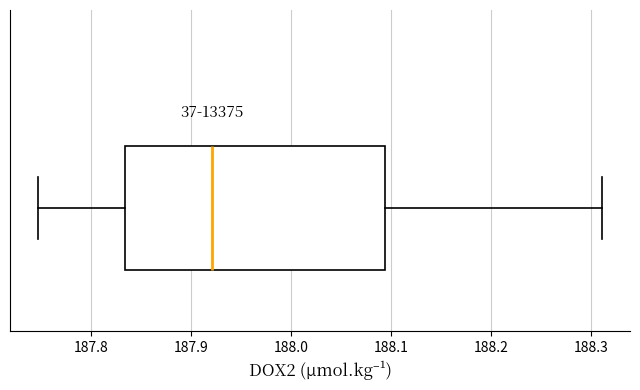

Where is the right edge of the box on the x-axis? The values are not printed on the chart, so give them approximately, as read against the axis.

188.09